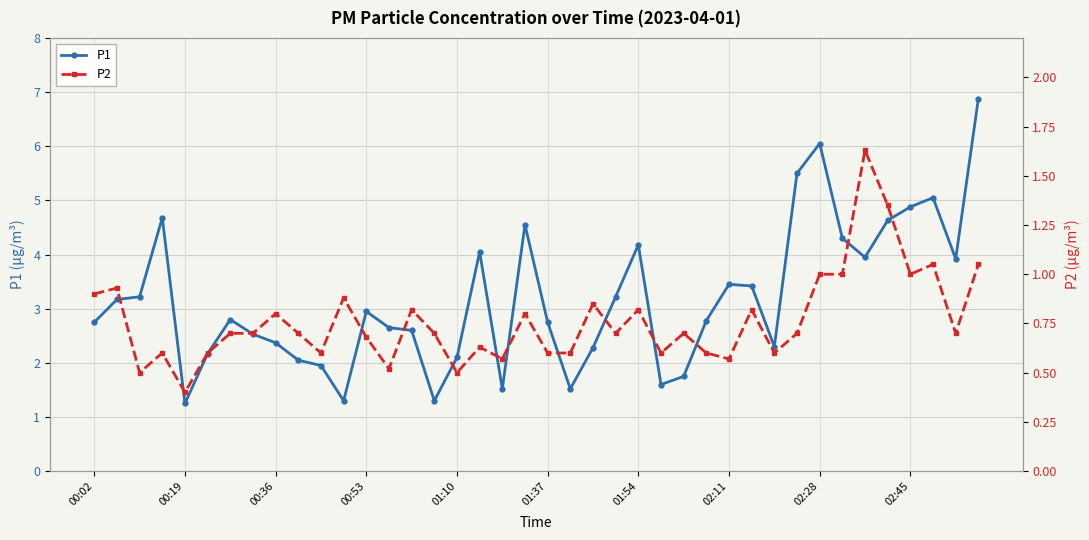

How many lines are shown in the chart?

2